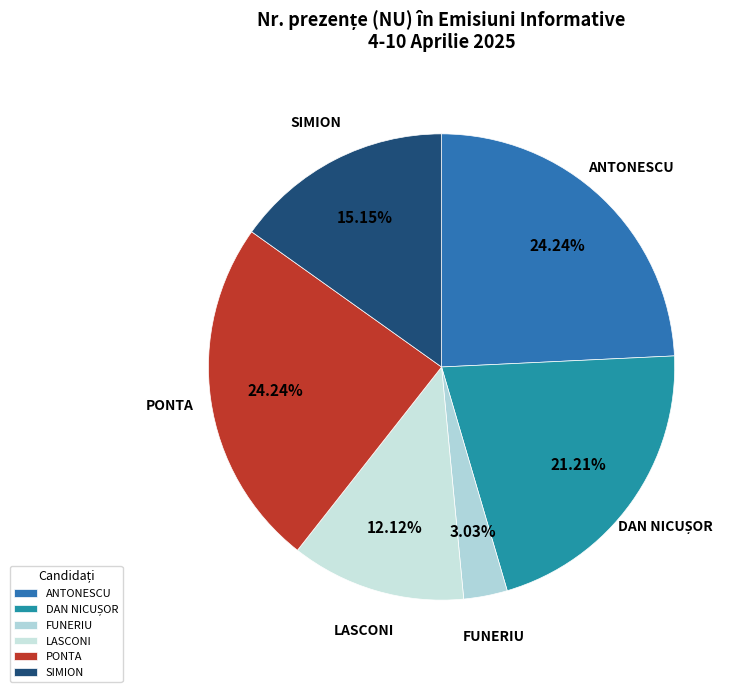

Is there a majority slice in this chart?

No